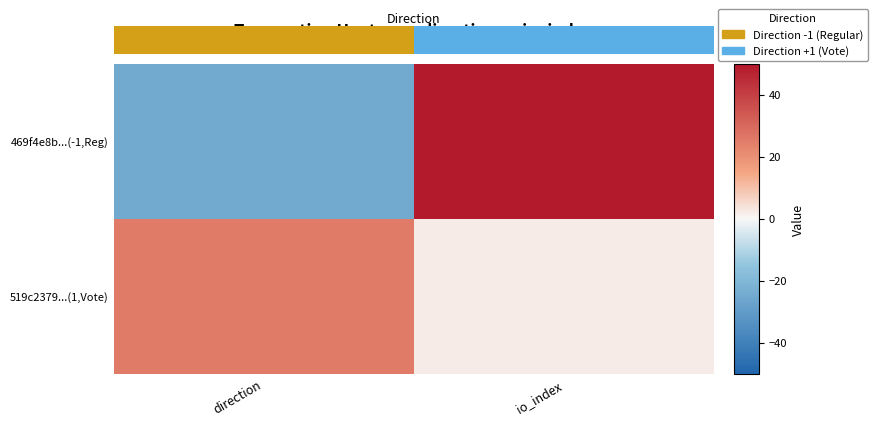

What is the sum of the 519c2379...(1,Vote) values at io_index and direction?

27